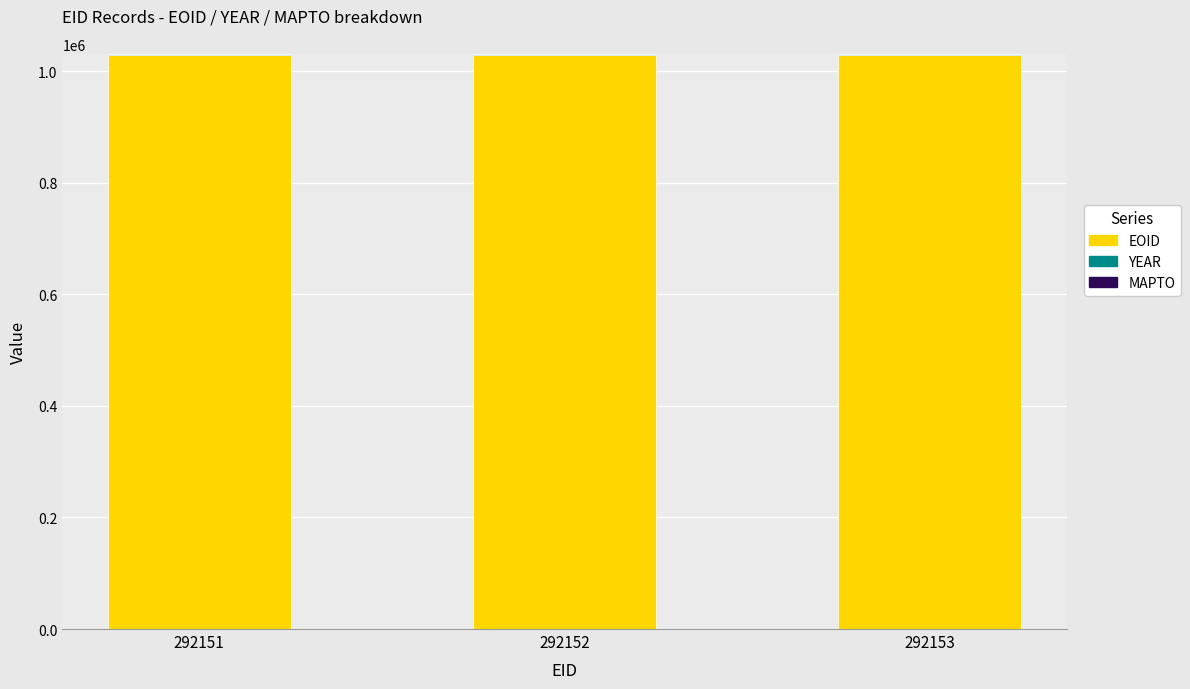

Is it true that EOID equals 1029089 at 292152?

True